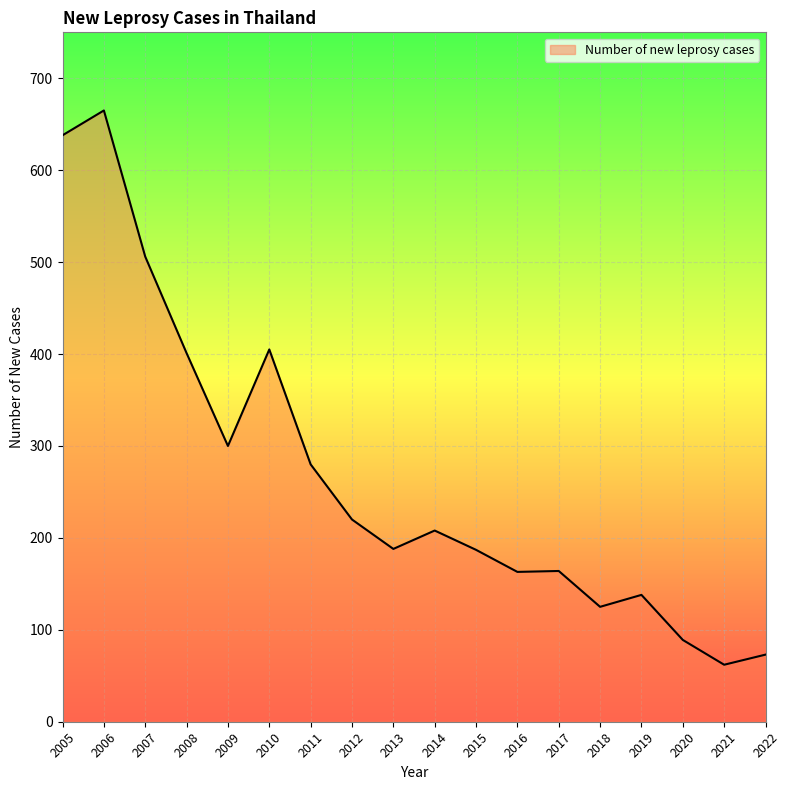

At which category does the chart reach its peak across all series?

2006